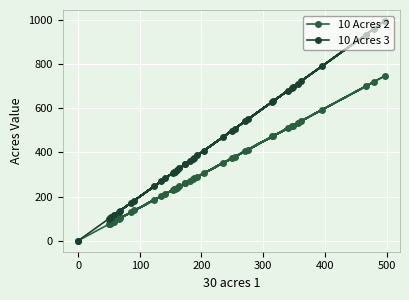

What are all the series names shown in the legend?

10 Acres 2, 10 Acres 3